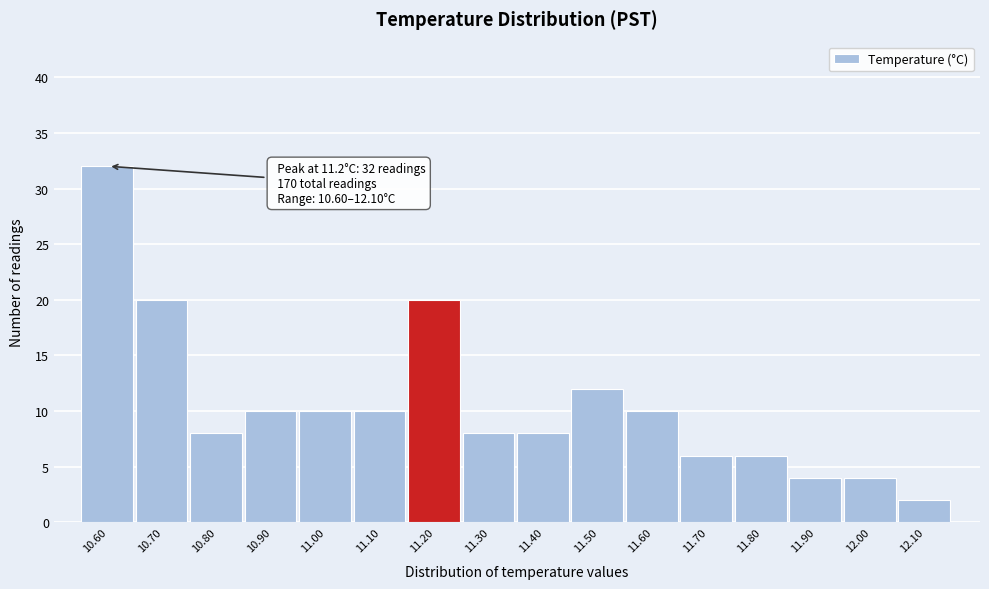

Over which range of the x-axis is the bar tallest?

10.55 to 10.65